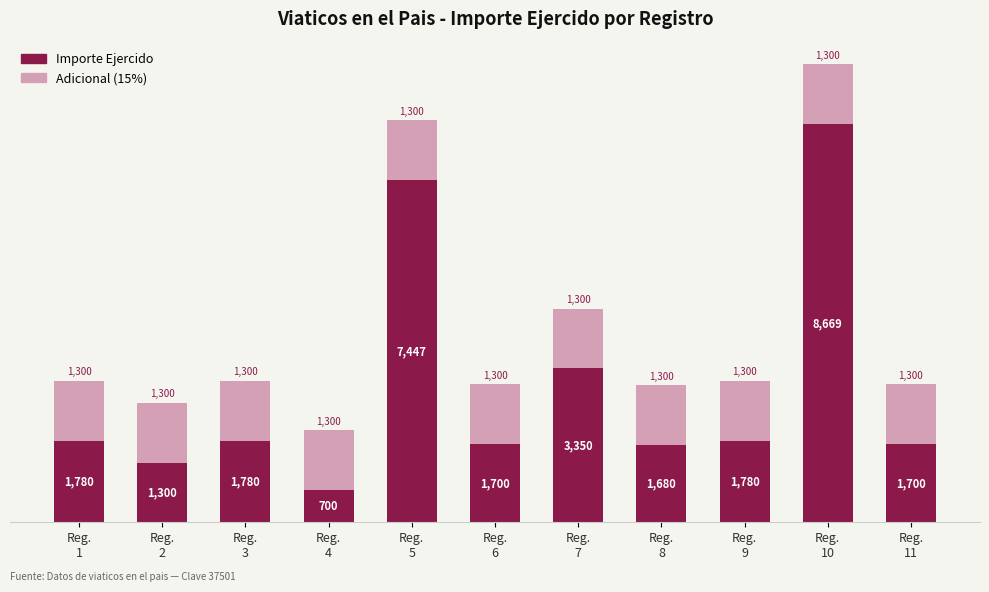

What is the average value of the Importe Ejercido series?

2898.8